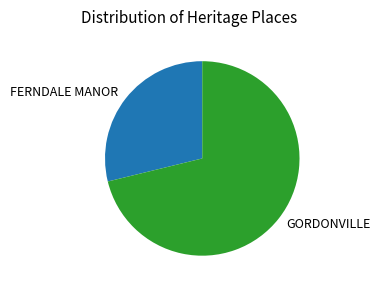

Rank the categories by value from highest to lowest.

GORDONVILLE, FERNDALE MANOR